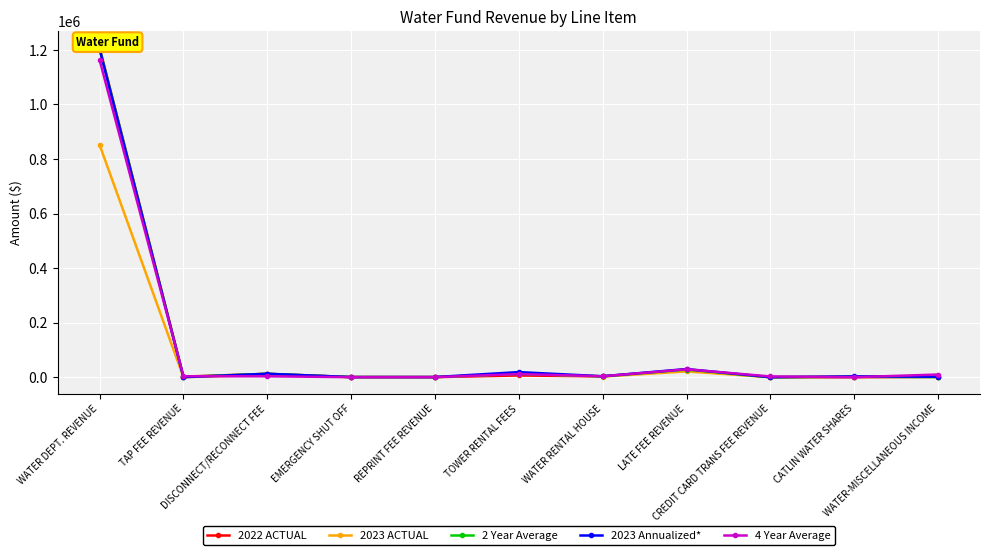

Reading right to left, extract all data points from this chart.

2022 ACTUAL: WATER-MISCELLANEOUS INCOME=996.0	CATLIN WATER SHARES=0.0	CREDIT CARD TRANS FEE REVENUE=25.0	LATE FEE REVENUE=26025.0	WATER RENTAL HOUSE=3000.0	TOWER RENTAL FEES=6330.0	REPRINT FEE REVENUE=235.0	EMERGENCY SHUT OFF=350.0	DISCONNECT/RECONNECT FEE=12435.0	TAP FEE REVENUE=2105.0	WATER DEPT. REVENUE=1208087.9
2023 ACTUAL: WATER-MISCELLANEOUS INCOME=1185.0	CATLIN WATER SHARES=2162.5	CREDIT CARD TRANS FEE REVENUE=0.0	LATE FEE REVENUE=21192.5	WATER RENTAL HOUSE=2400.0	TOWER RENTAL FEES=13226.9	REPRINT FEE REVENUE=360.0	EMERGENCY SHUT OFF=420.0	DISCONNECT/RECONNECT FEE=8875.0	TAP FEE REVENUE=0.0	WATER DEPT. REVENUE=851921.9
2 Year Average: WATER-MISCELLANEOUS INCOME=498.0	CATLIN WATER SHARES=1526.5	CREDIT CARD TRANS FEE REVENUE=12.5	LATE FEE REVENUE=27971.9	WATER RENTAL HOUSE=3194.1	TOWER RENTAL FEES=12501.6	REPRINT FEE REVENUE=371.6	EMERGENCY SHUT OFF=471.5	DISCONNECT/RECONNECT FEE=12482.2	TAP FEE REVENUE=1052.5	WATER DEPT. REVENUE=1205400.6
2023 Annualized*: WATER-MISCELLANEOUS INCOME=1672.9	CATLIN WATER SHARES=3052.9	CREDIT CARD TRANS FEE REVENUE=0.0	LATE FEE REVENUE=29918.8	WATER RENTAL HOUSE=3388.2	TOWER RENTAL FEES=18673.3	REPRINT FEE REVENUE=508.2	EMERGENCY SHUT OFF=592.9	DISCONNECT/RECONNECT FEE=12529.4	TAP FEE REVENUE=0.0	WATER DEPT. REVENUE=1202713.3
4 Year Average: WATER-MISCELLANEOUS INCOME=9802.1	CATLIN WATER SHARES=0.0	CREDIT CARD TRANS FEE REVENUE=2754.7	LATE FEE REVENUE=28878.8	WATER RENTAL HOUSE=3375.0	TOWER RENTAL FEES=11423.9	REPRINT FEE REVENUE=263.8	EMERGENCY SHUT OFF=87.5	DISCONNECT/RECONNECT FEE=3321.2	TAP FEE REVENUE=3505.0	WATER DEPT. REVENUE=1162914.4